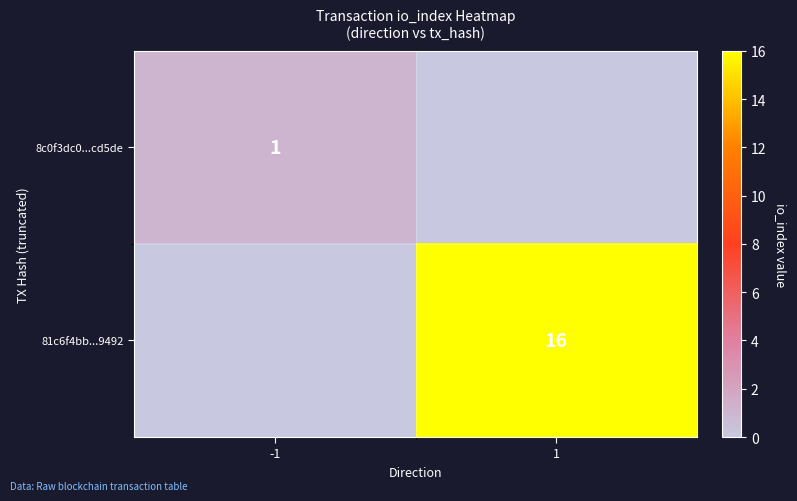

The 8c0f3dc0...cd5de series shows 1 at -1. True or false?

True